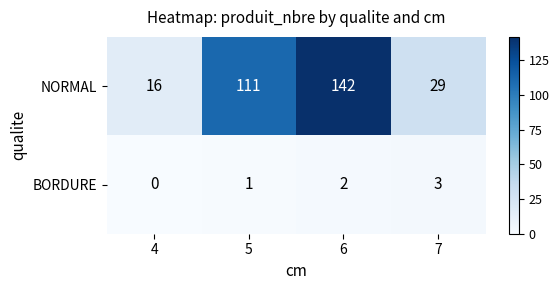

Rank the series by their maximum value, from lowest to highest.

BORDURE, NORMAL